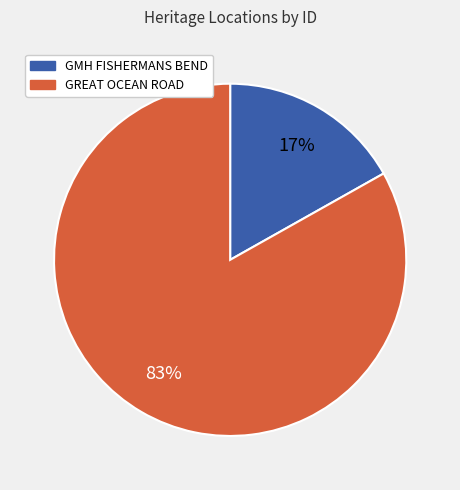

To the nearest percent, what is the difference between the GMH FISHERMANS BEND and GREAT OCEAN ROAD slice percentages?

66%